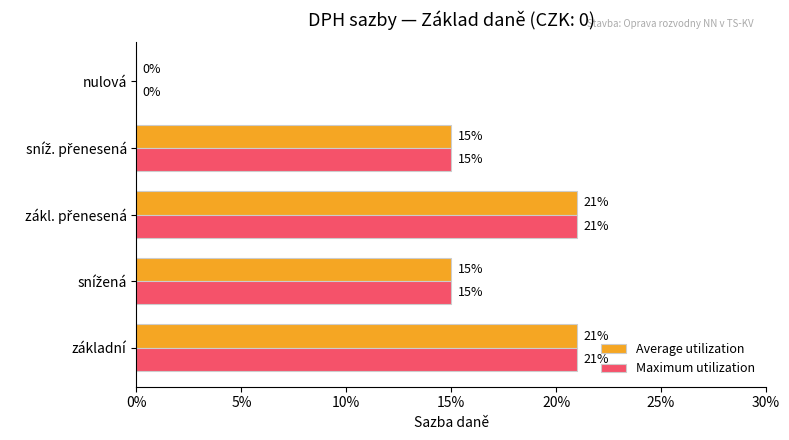

Which series has the largest range (max minus min)?

Average utilization